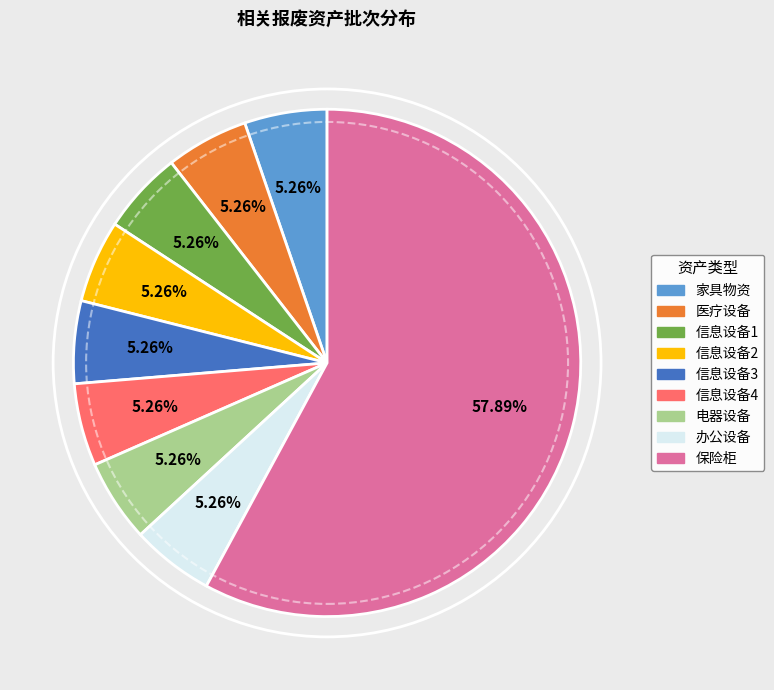

Approximately how many times larger is the value at 信息设备3 compared to 保险柜?

0.1